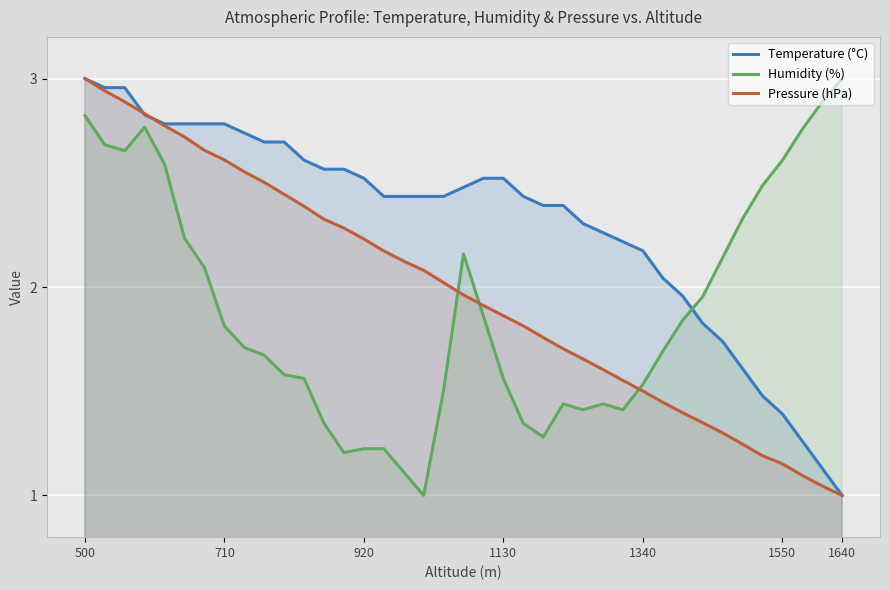

Which series has the largest total across all categories?

Temperature (°C)